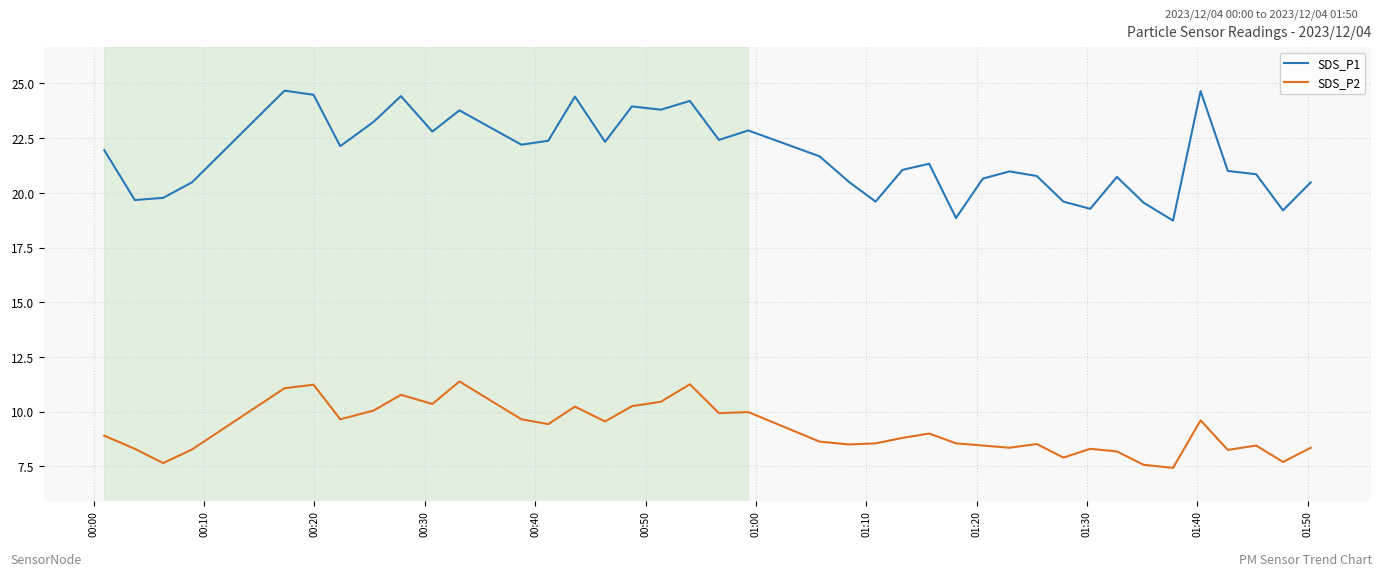

True or false: SDS_P1 and SDS_P2 cross at least once.

False